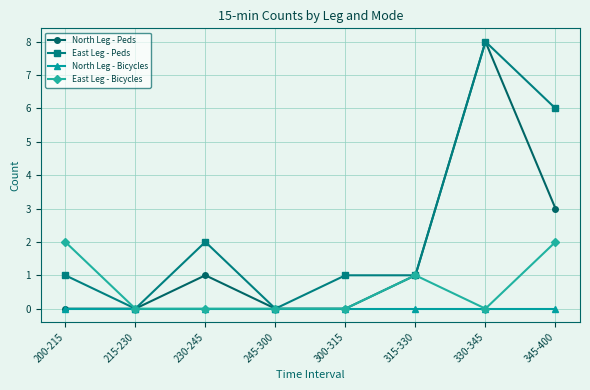

Reading left to right, what are all the values shown in this chart?

North Leg - Peds: 200-215=0	215-230=0	230-245=1	245-300=0	300-315=0	315-330=1	330-345=8	345-400=3
East Leg - Peds: 200-215=1	215-230=0	230-245=2	245-300=0	300-315=1	315-330=1	330-345=8	345-400=6
North Leg - Bicycles: 200-215=0	215-230=0	230-245=0	245-300=0	300-315=0	315-330=0	330-345=0	345-400=0
East Leg - Bicycles: 200-215=2	215-230=0	230-245=0	245-300=0	300-315=0	315-330=1	330-345=0	345-400=2